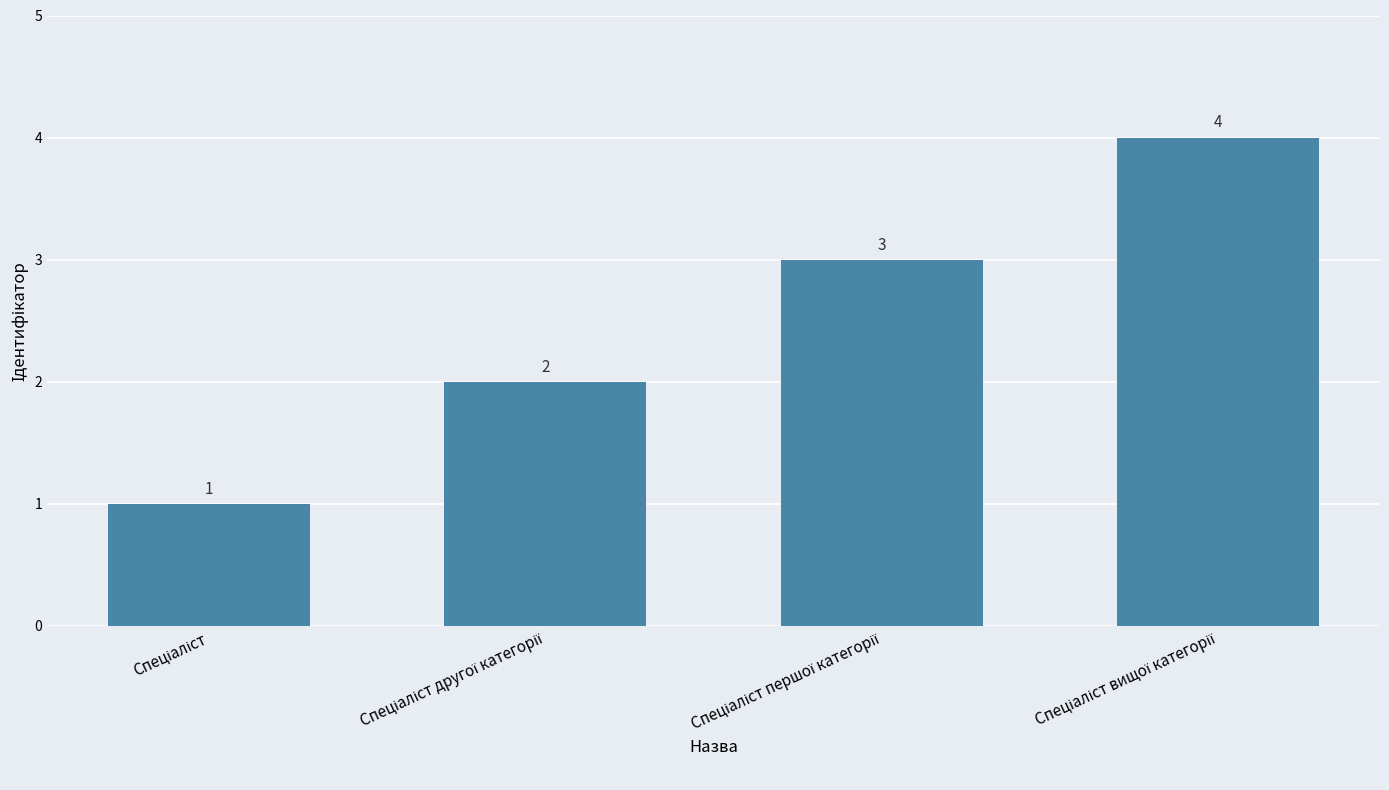

How many bars are there in total?

4